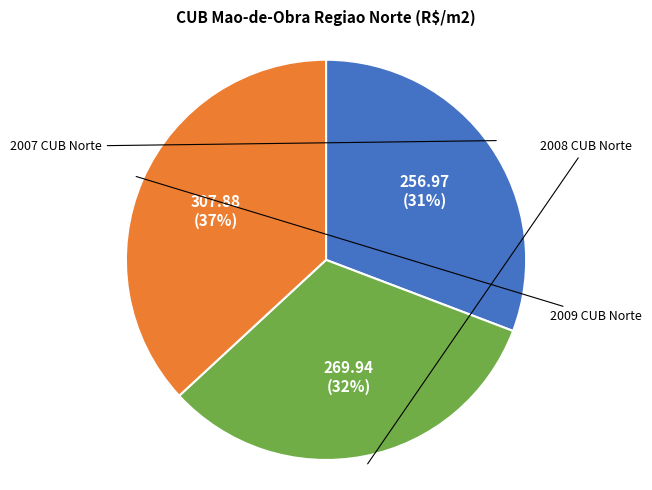

Is there a majority slice in this chart?

No